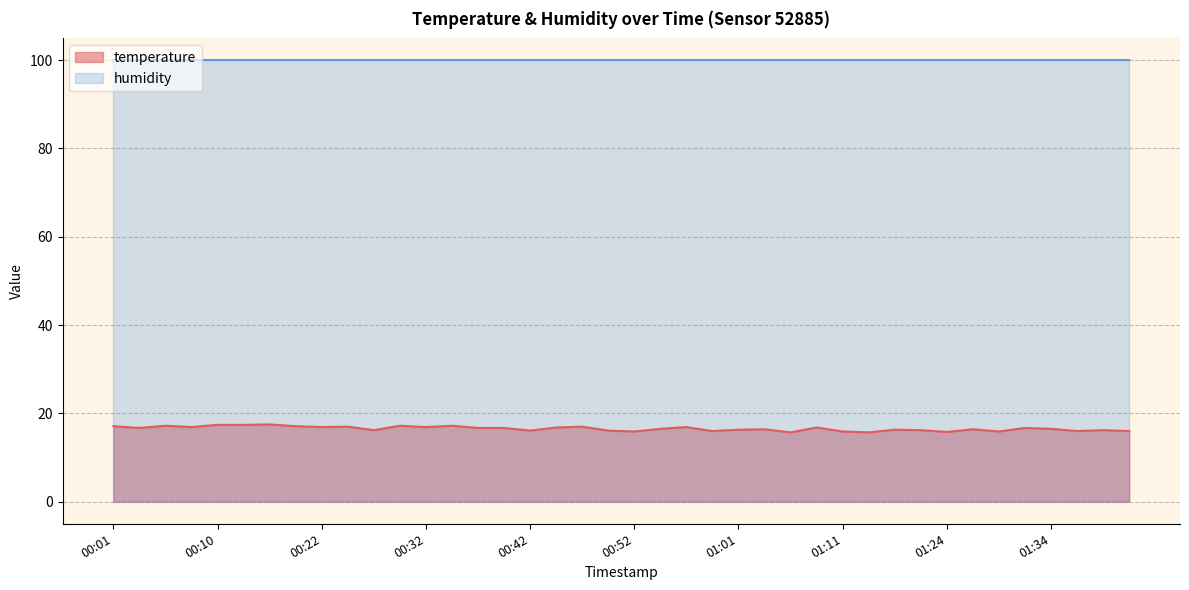

True or false: temperature and humidity intersect in this chart.

False